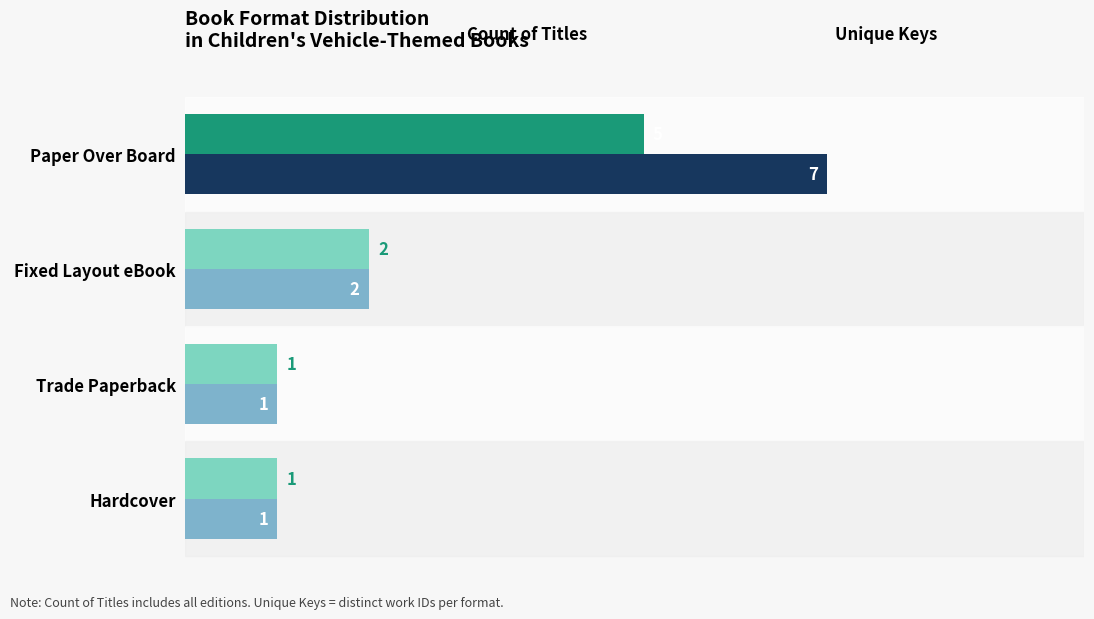

How many series are shown in this chart?

2